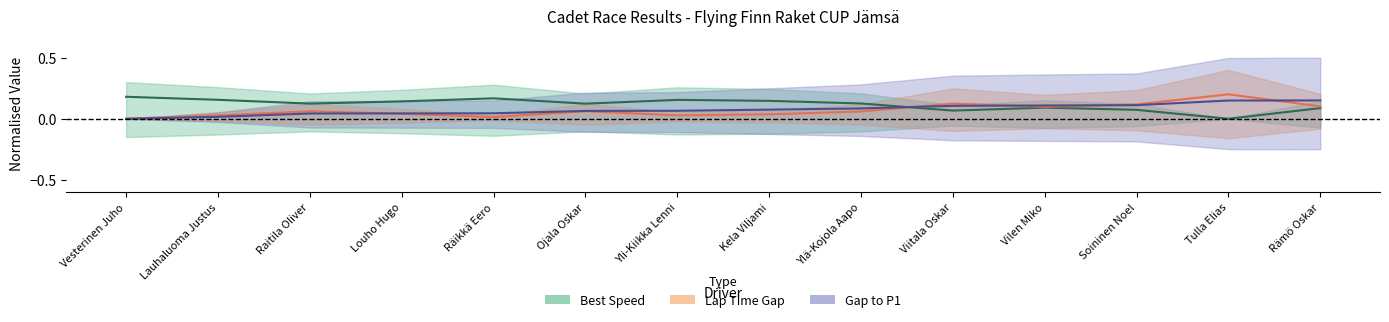

At which category does Best Speed (center) reach its first local valley?

Raitila Oliver